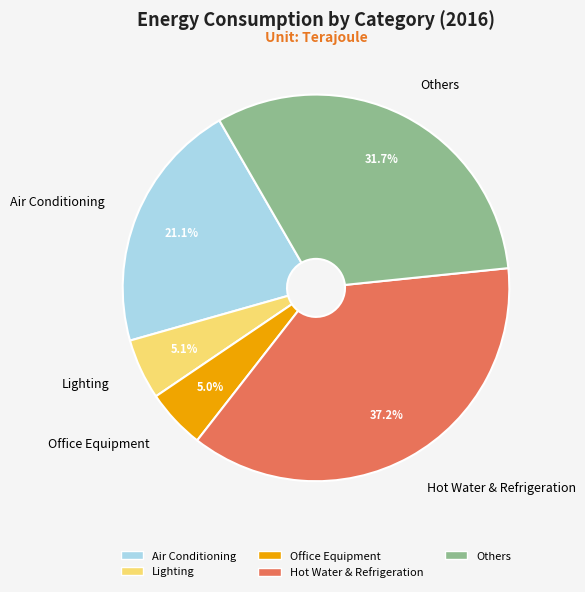

Which has a higher value, Hot Water & Refrigeration or Air Conditioning?

Hot Water & Refrigeration